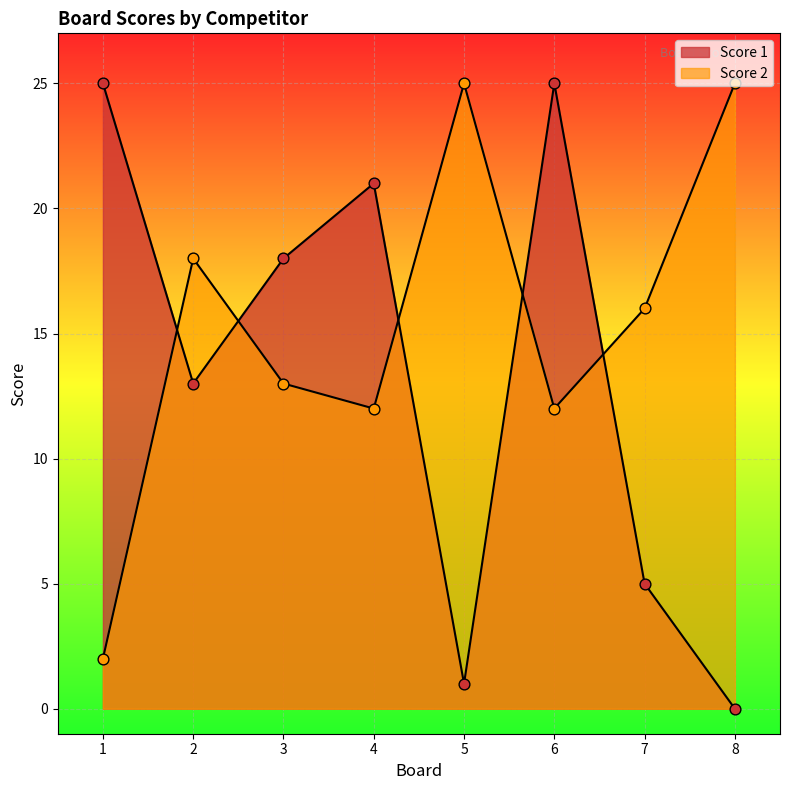

Which series contains the lowest Y value?

Score 1